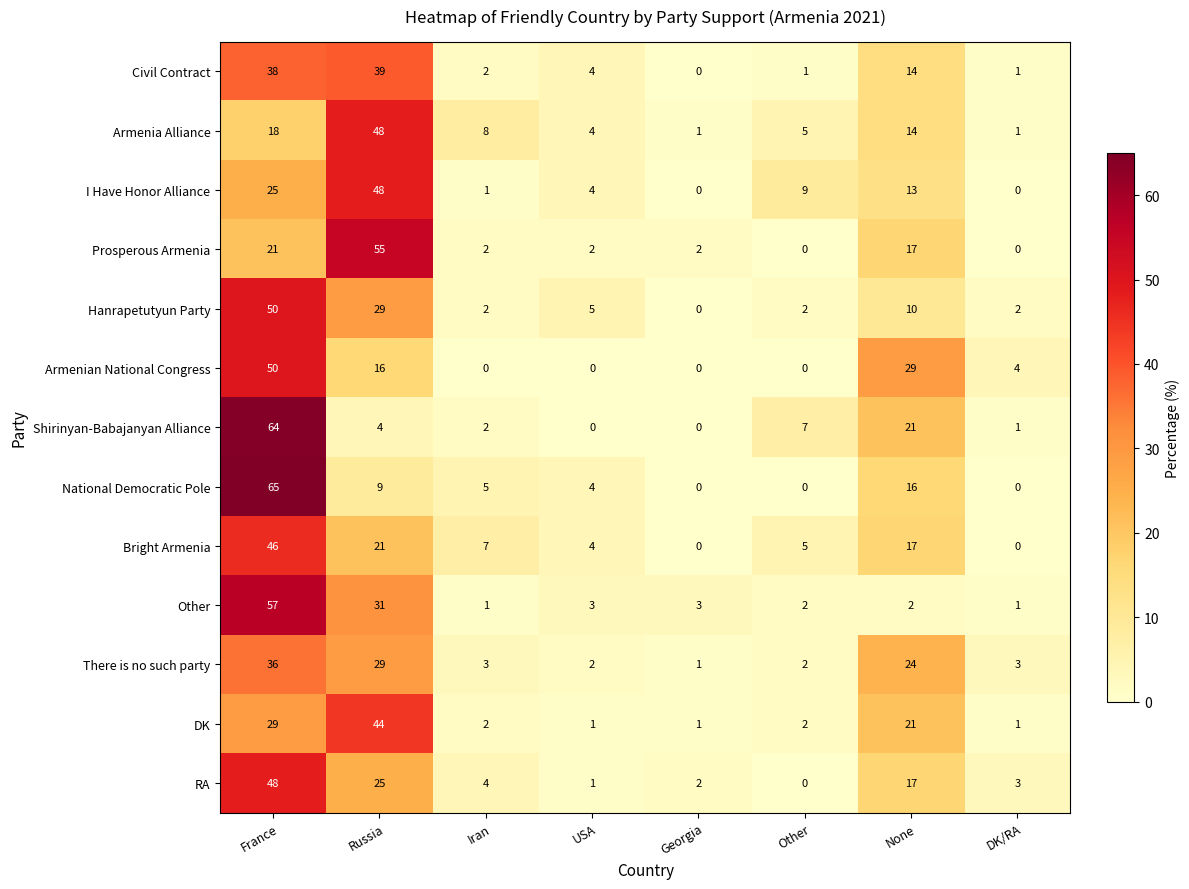

How many data points does each series have?

8